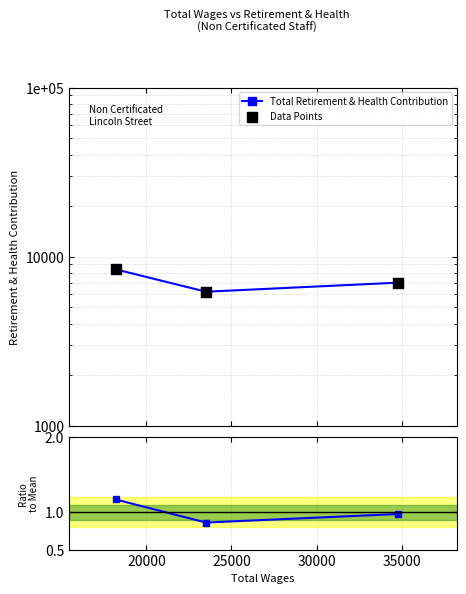

At how many categories does at least one series exceed 5417?

3